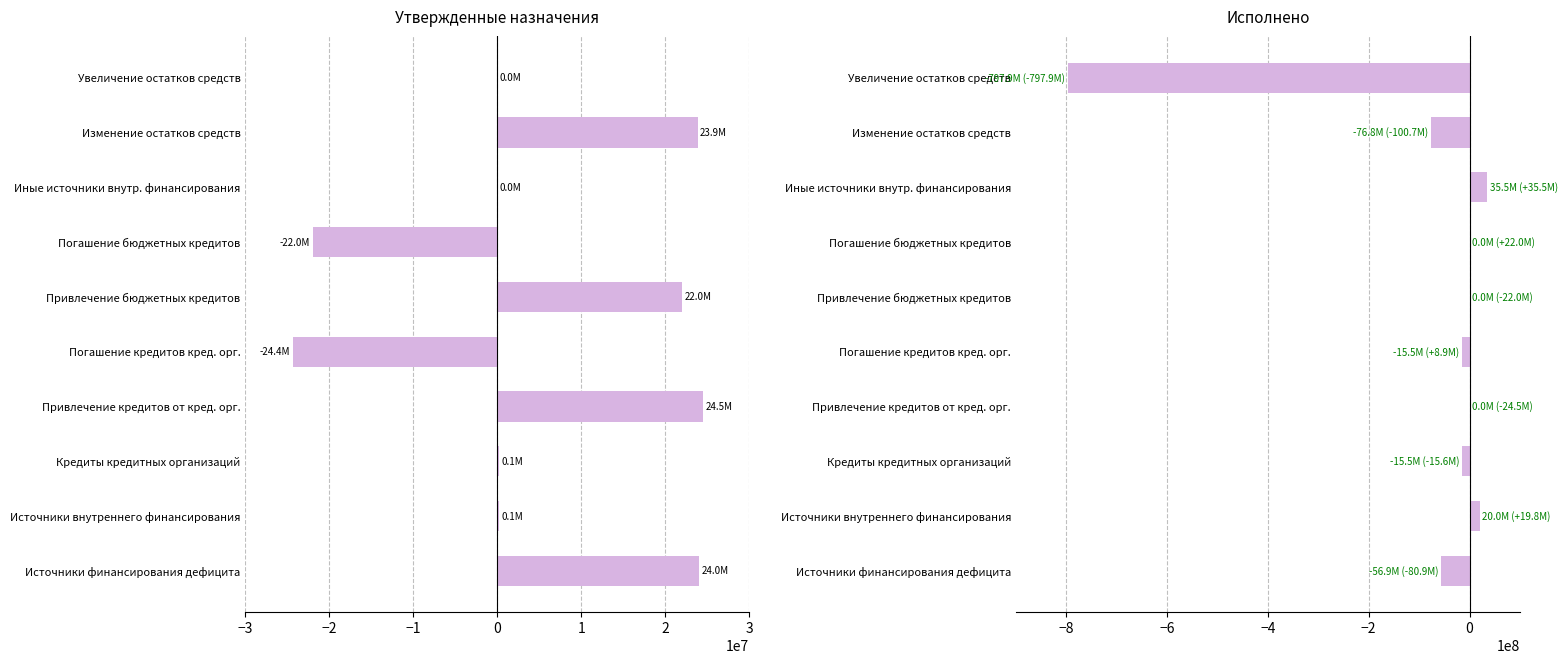

What is the sum of all Исполнено values?

-907245951.3